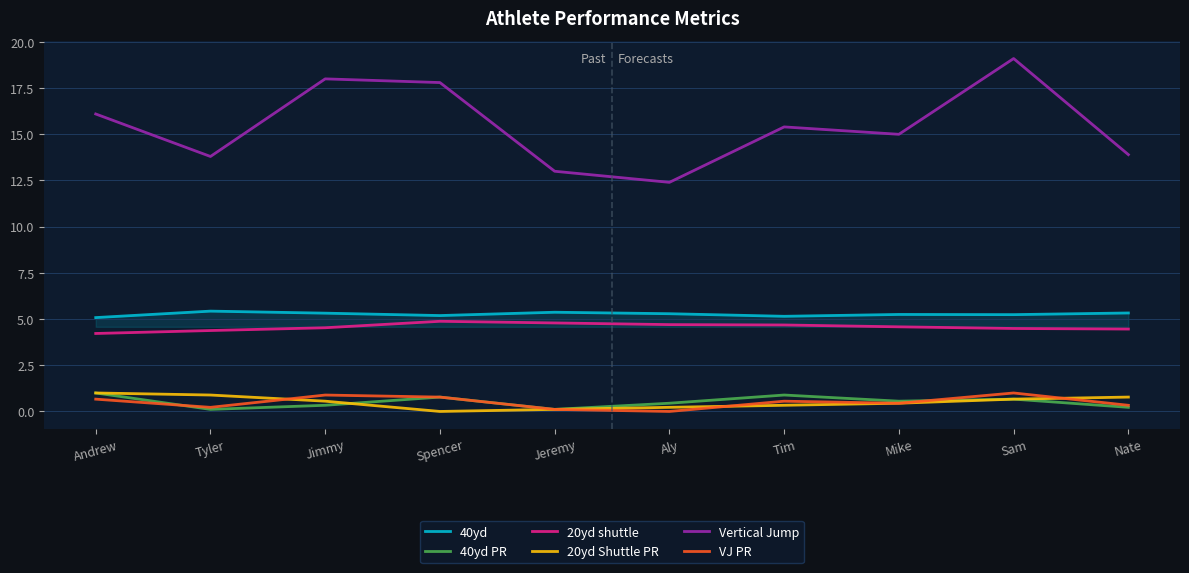

What is the maximum value for Vertical Jump?

19.1